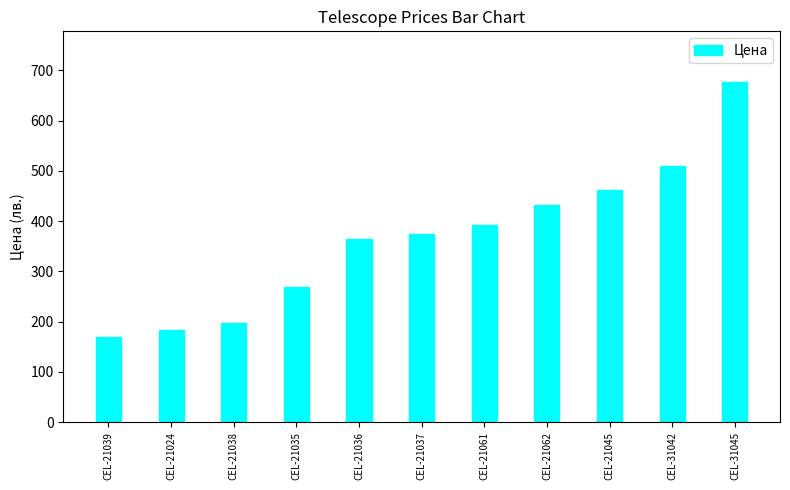

What is the ratio of the value at CEL-21062 to the value at CEL-31042?

0.8